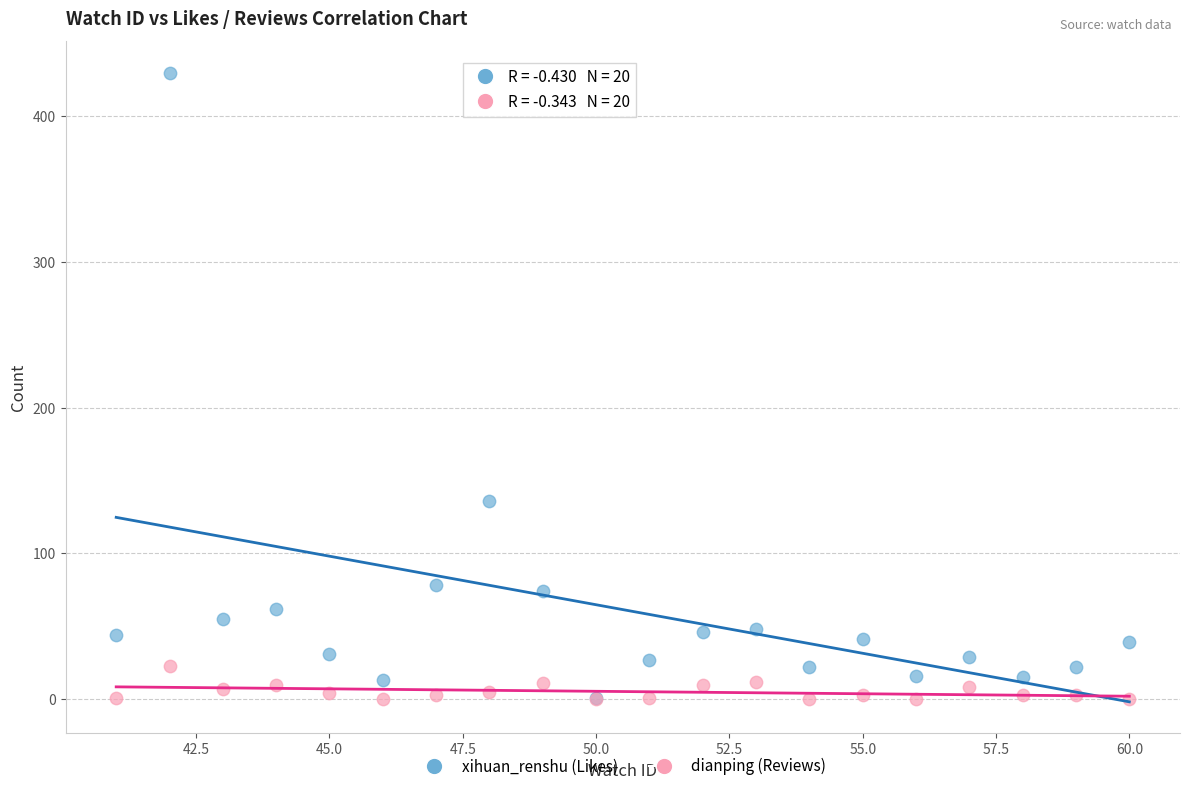

Across all series, what Y value is closest to 215?

136